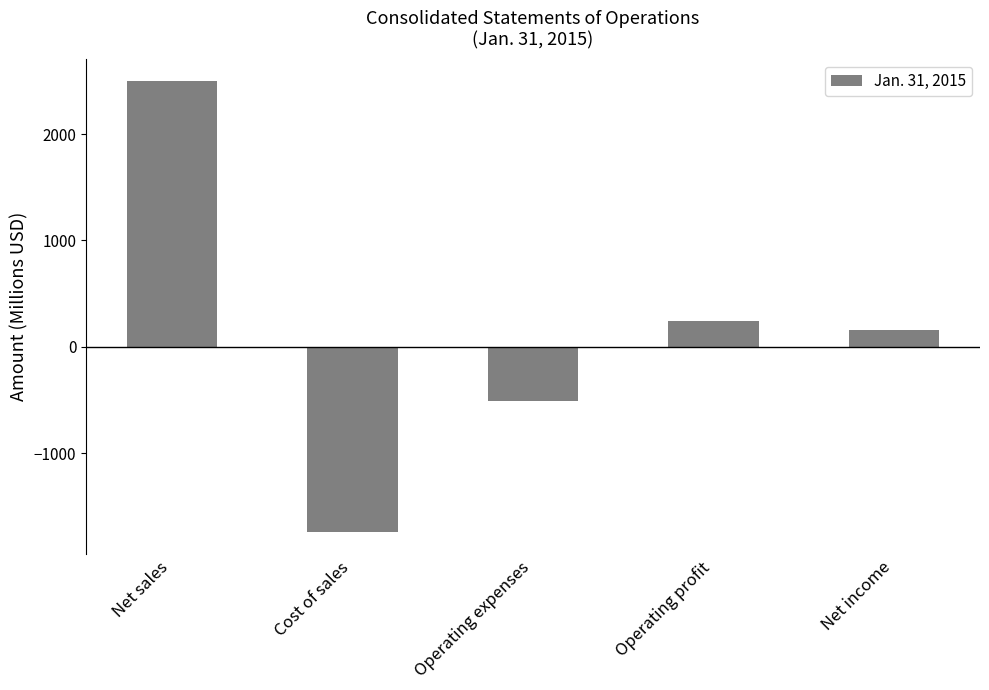

At which label does the data first exceed 153?

Net sales